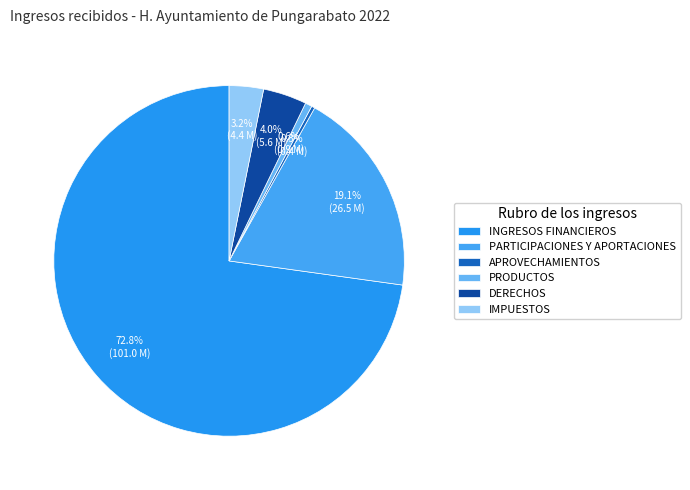

The DERECHOS slice represents 4% of the pie. True or false?

True